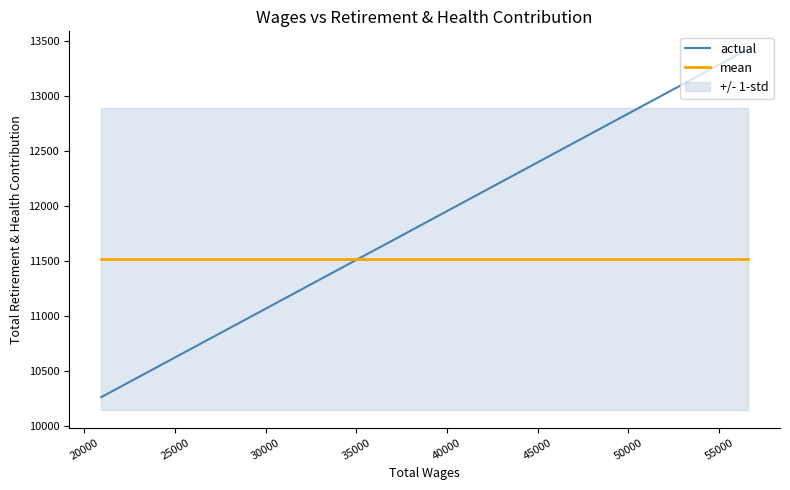

Which series changed the most between 20000 and 25000?

actual